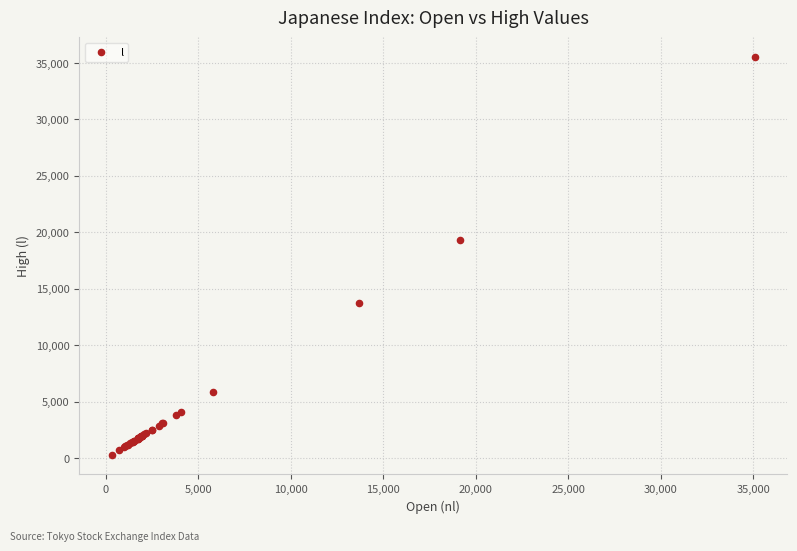

What Y value in the scatter plot is closest to 17907?

19311.2